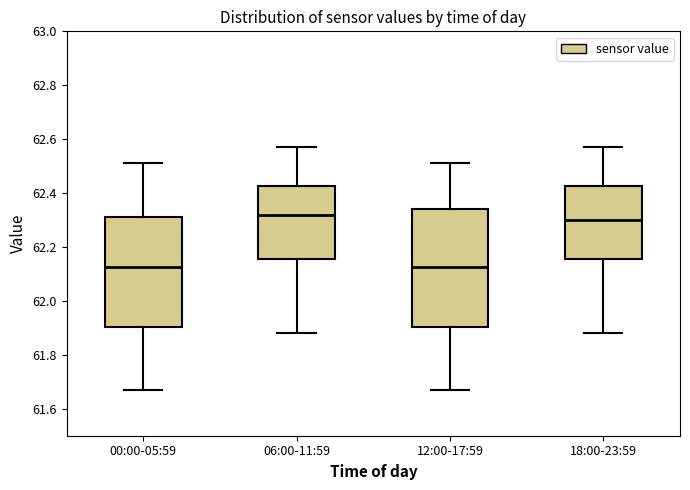

Reading left to right, transcribe this box plot: for each box, give where its median line is, the range the box spans, and where its two whiskers end, as read against the y-axis. The values are not printed on the chart, so give them approximately, as read against the axis.

00:00-05:59: median 62.12, box 61.90 to 62.32, whiskers 61.68 to 62.52
06:00-11:59: median 62.32, box 62.16 to 62.42, whiskers 61.88 to 62.58
12:00-17:59: median 62.12, box 61.90 to 62.34, whiskers 61.68 to 62.52
18:00-23:59: median 62.30, box 62.16 to 62.42, whiskers 61.88 to 62.58